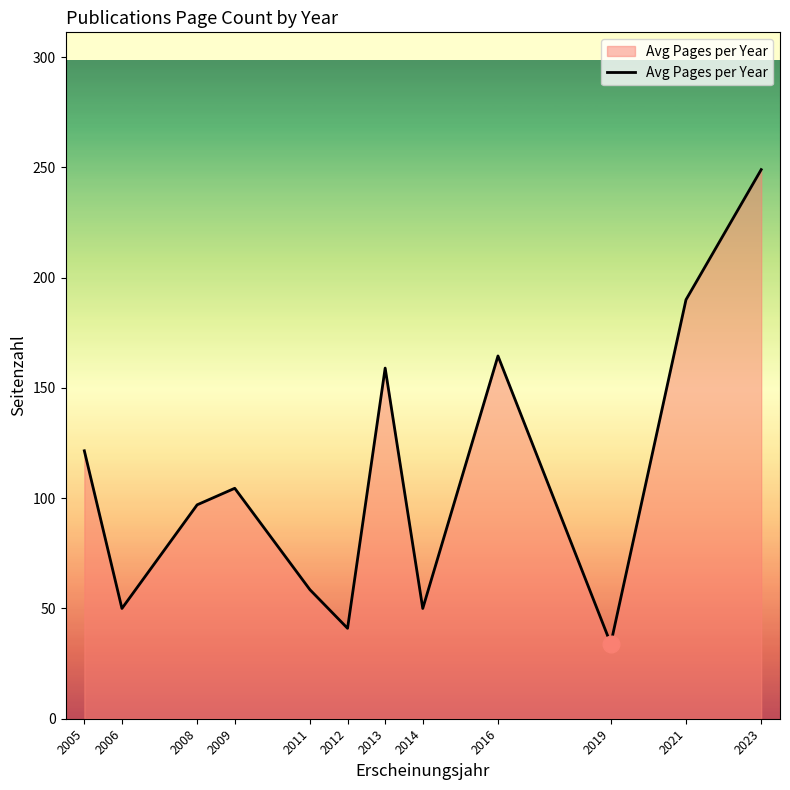

Approximately how many times larger is the value at 2008 compared to 2021?

0.5